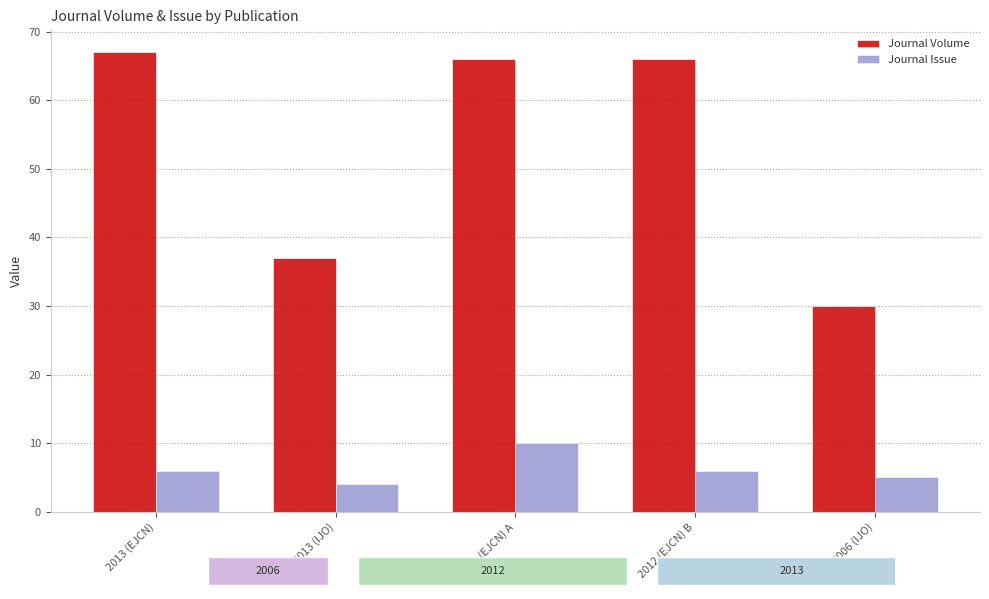

Where is Journal Volume nearest to the value 48?

2013 (IJO)